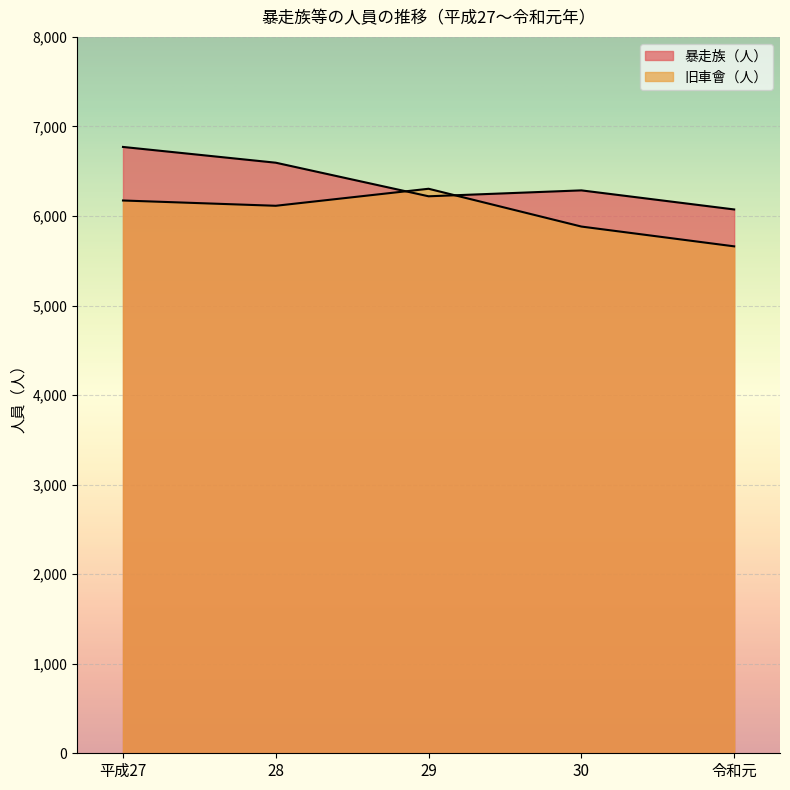

Which has a higher value, 平成27 or 30?

平成27